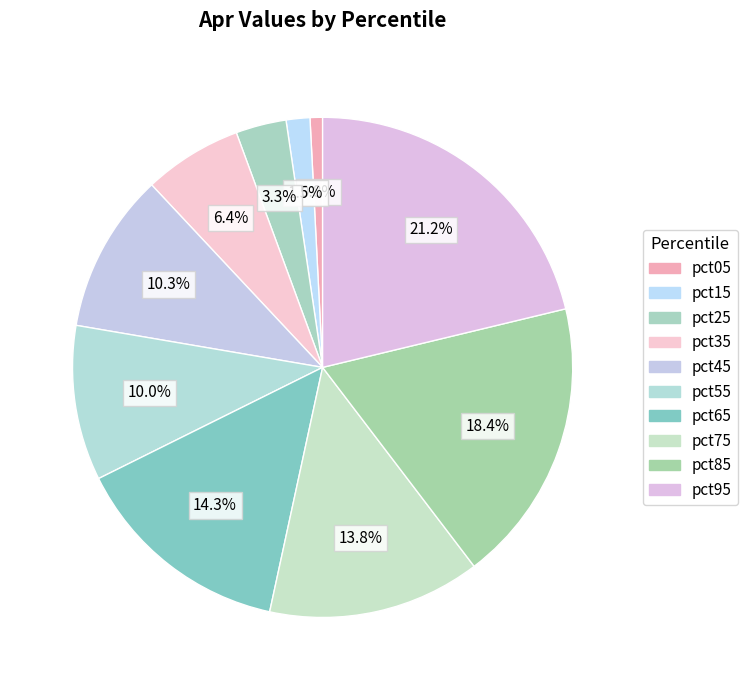

Count the number of slices in the pie.

10